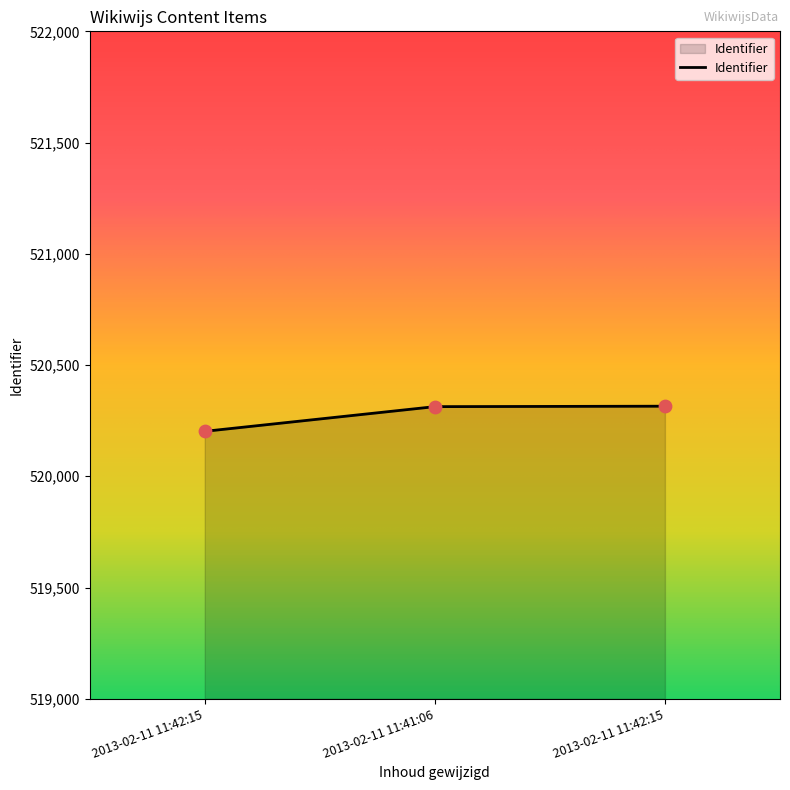

Between 2013-02-11 11:42:15 and 2013-02-11 11:42:15, which is larger?

2013-02-11 11:42:15